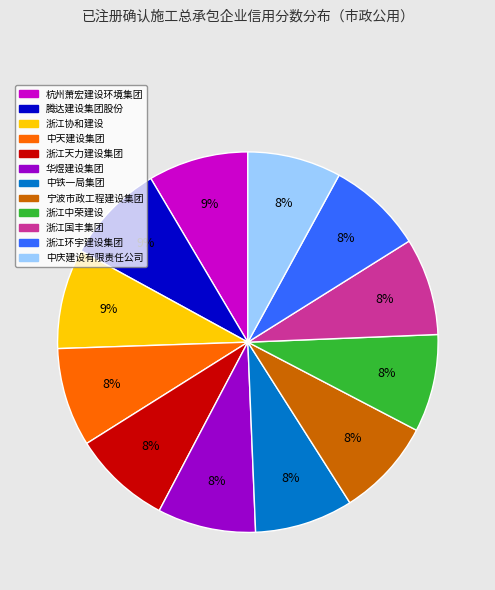

Does 浙江环宇建设集团 represent more than half of the total?

No